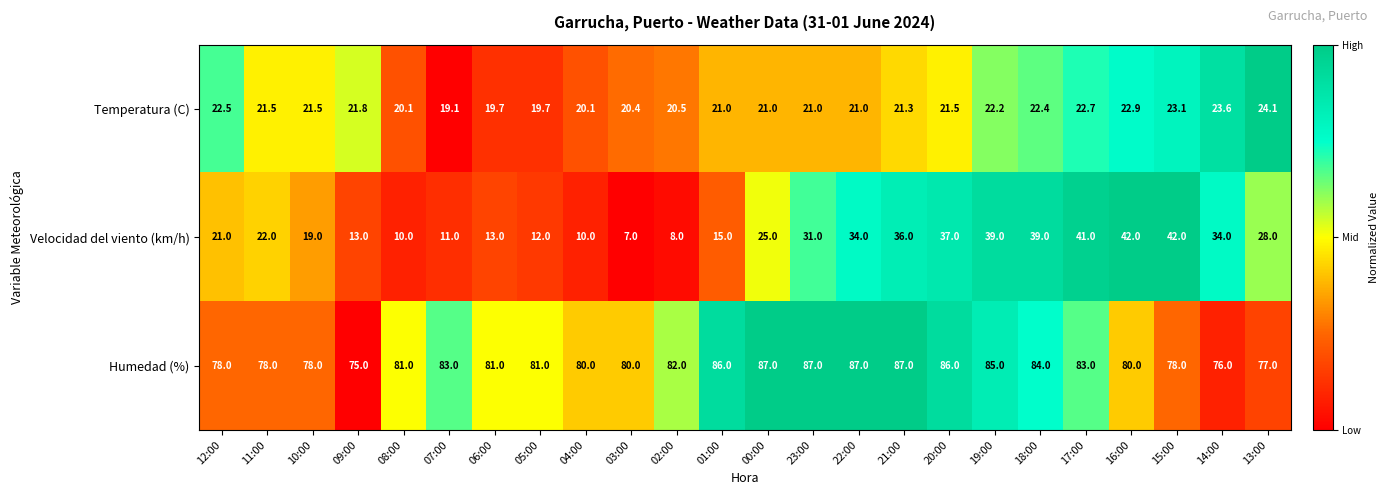

The value of Humedad (%) at 07:00 is 45.3. True or false?

False